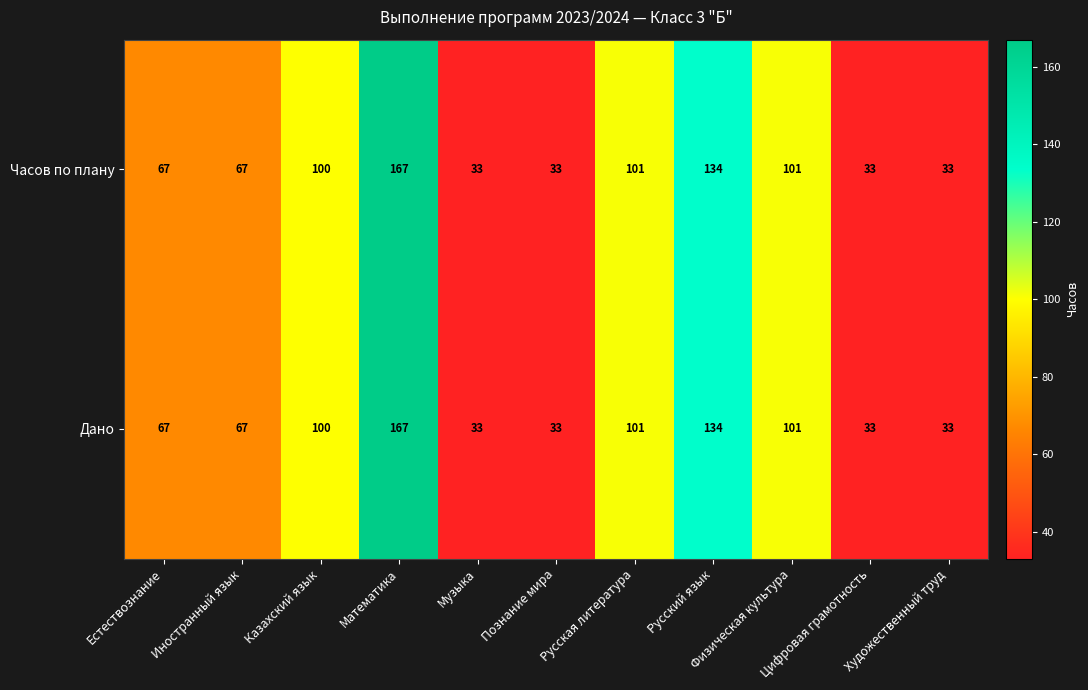

What is the maximum value shown in the chart?

167